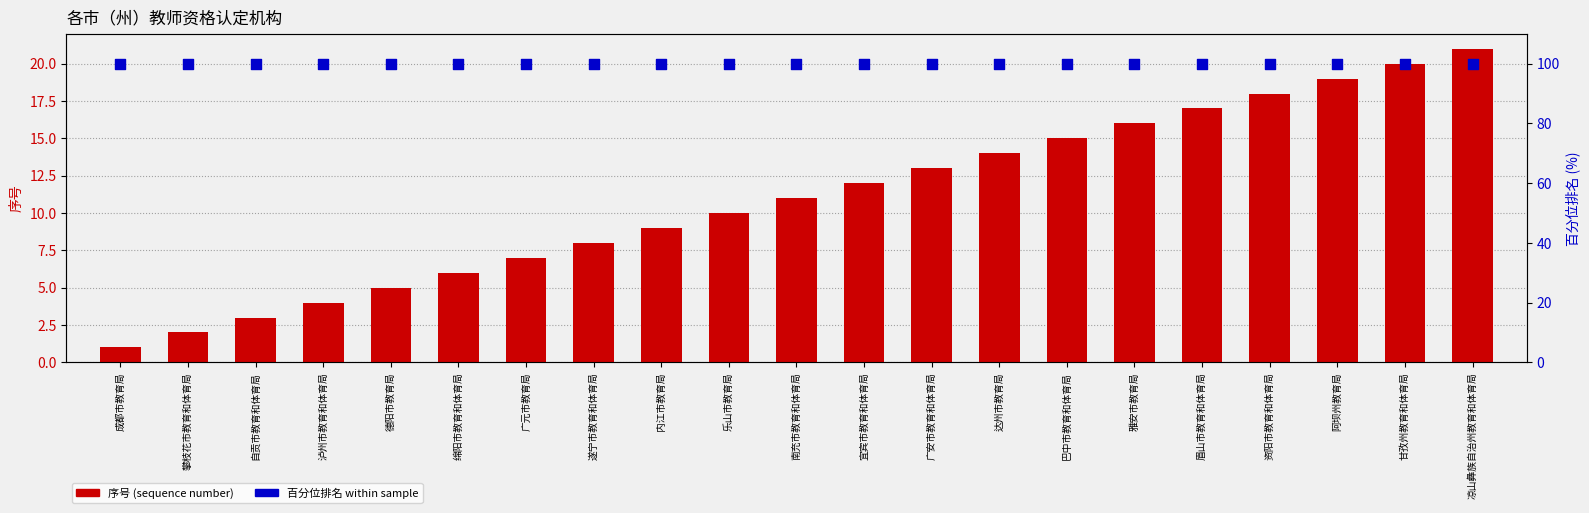

Which series reaches the minimum Y coordinate?

序号 (sequence number)